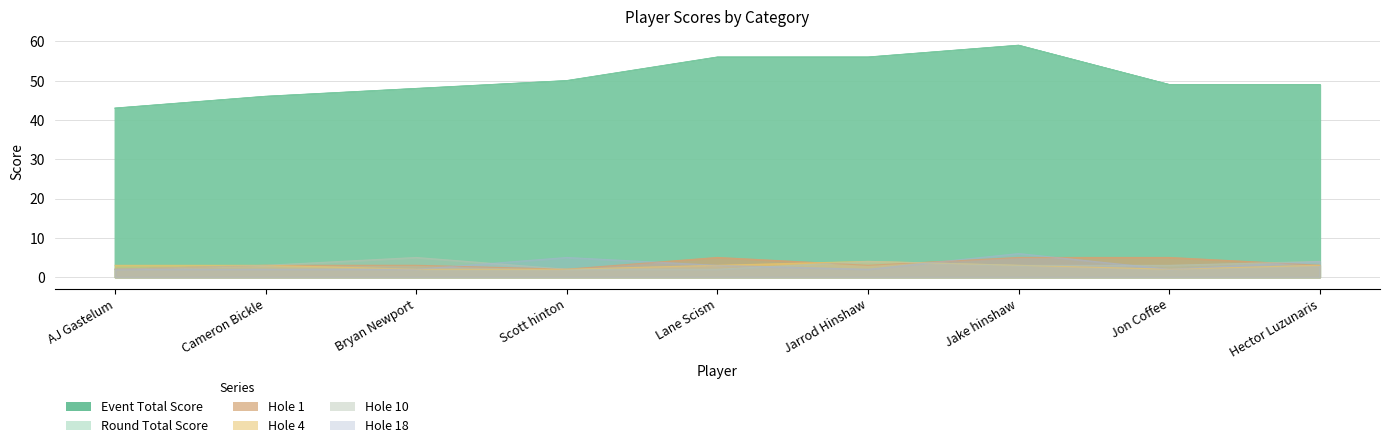

How many data points in hole_10 are less than 3?

3